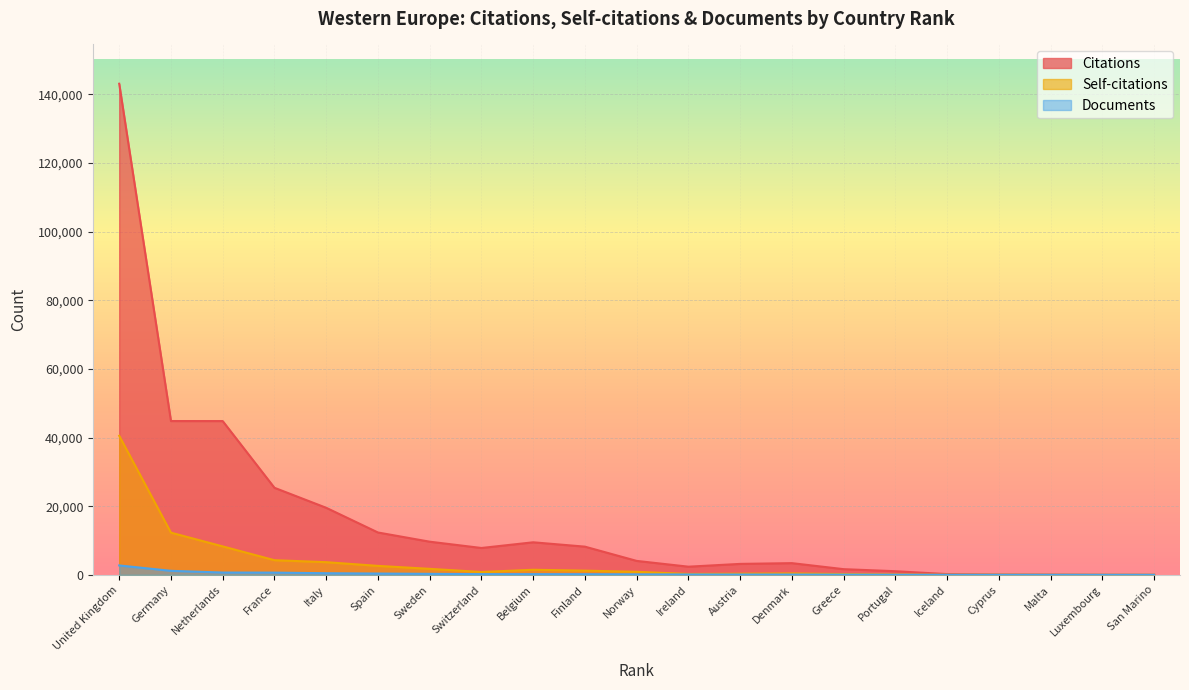

Rank the series by their maximum value, from lowest to highest.

Documents, Self-citations, Citations